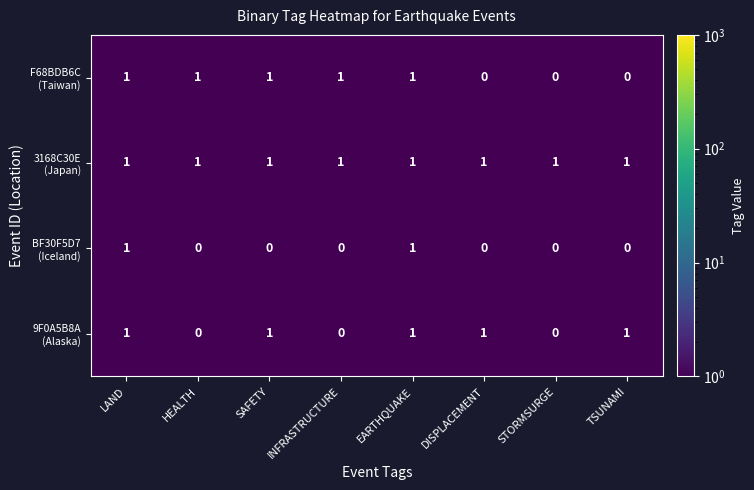

At how many categories does at least one series exceed 0?

8